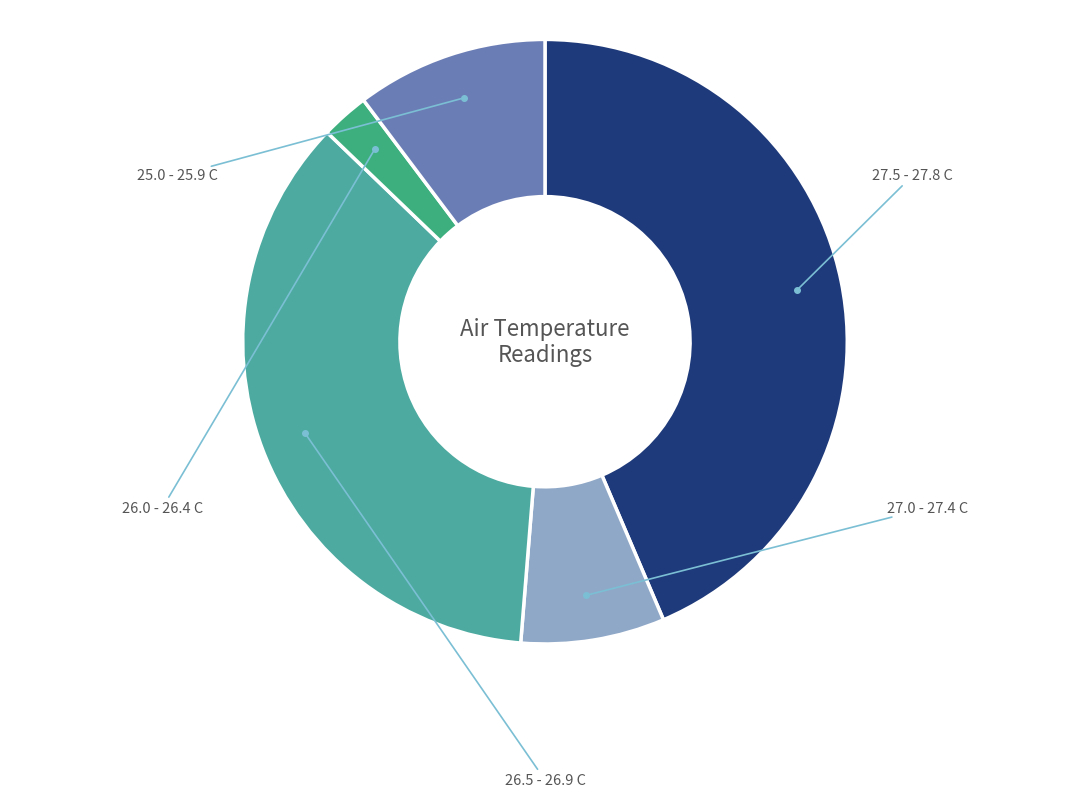

How many segments does this pie chart have?

5